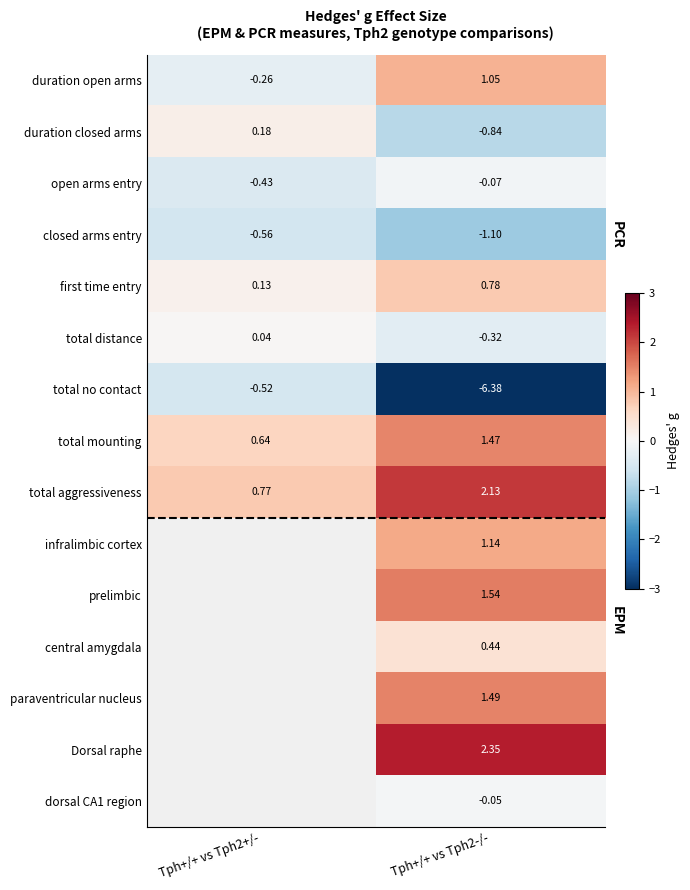

Is the value of total distance at Tph+/+ vs Tph2+/- greater than the value of paraventricular nucleus at Tph+/+ vs Tph2-/-?

No